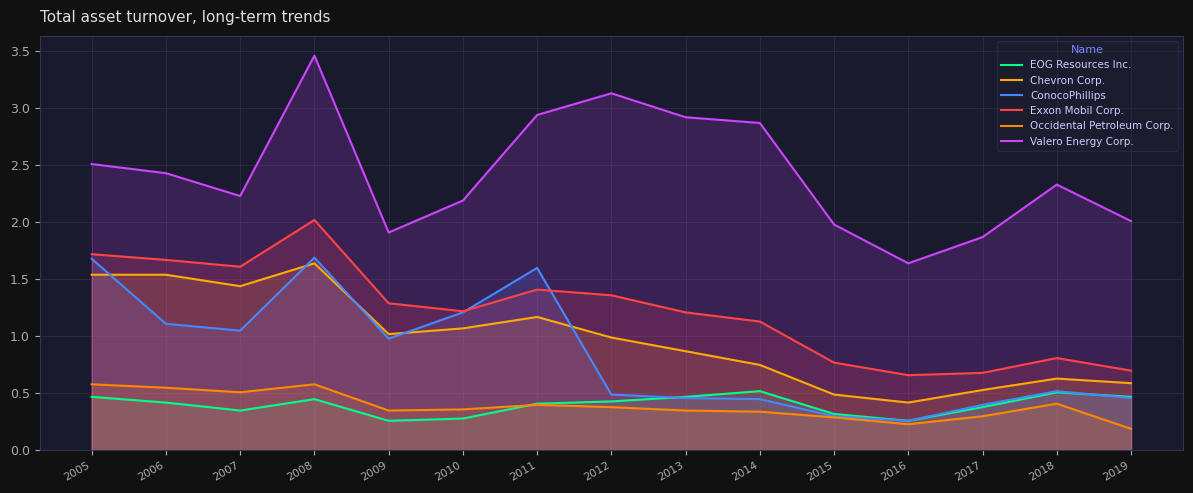

What is the minimum value shown in the chart?

0.2